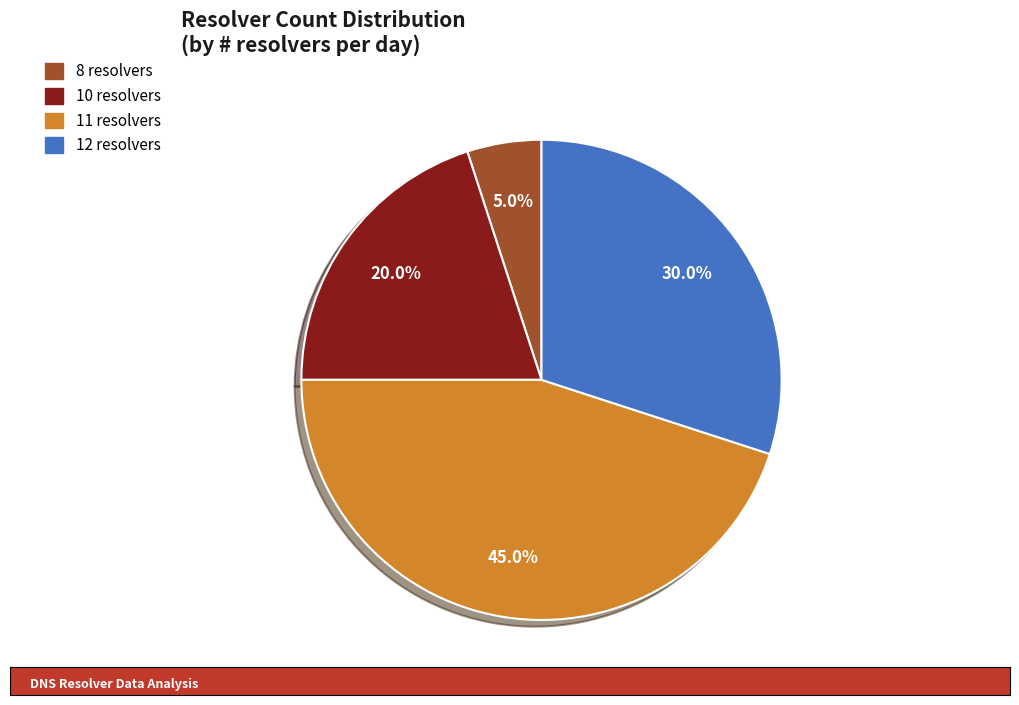

Does any single category account for the majority?

No